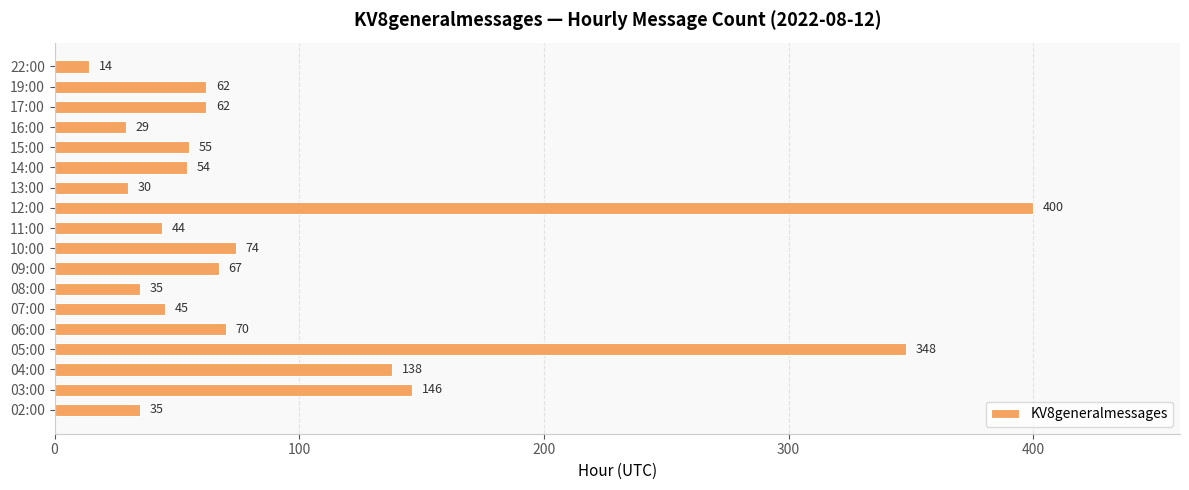

What is the difference between the maximum and minimum values?

386